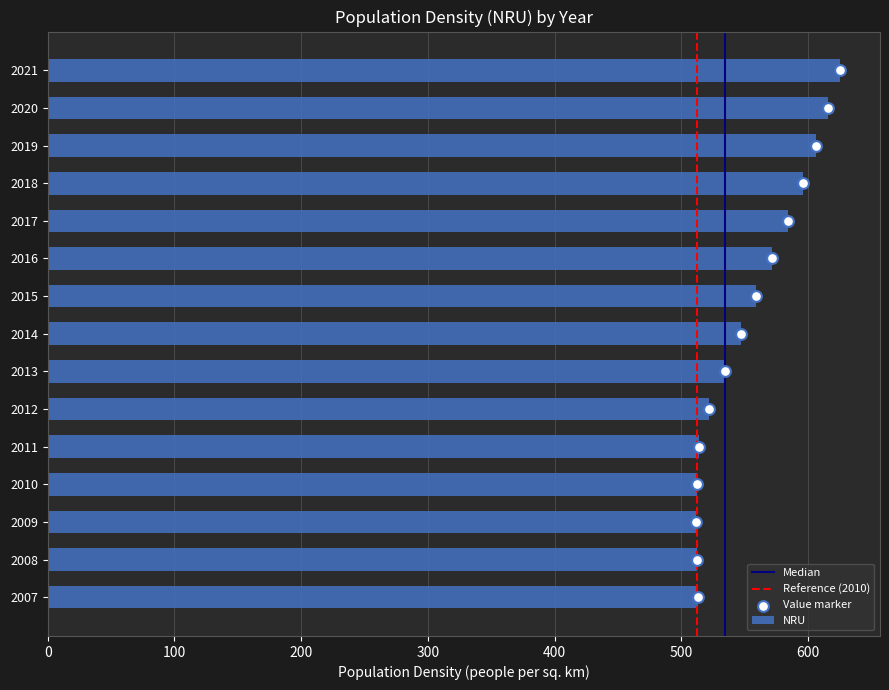

What is the change in value from 2021 to 2017?

-41.4